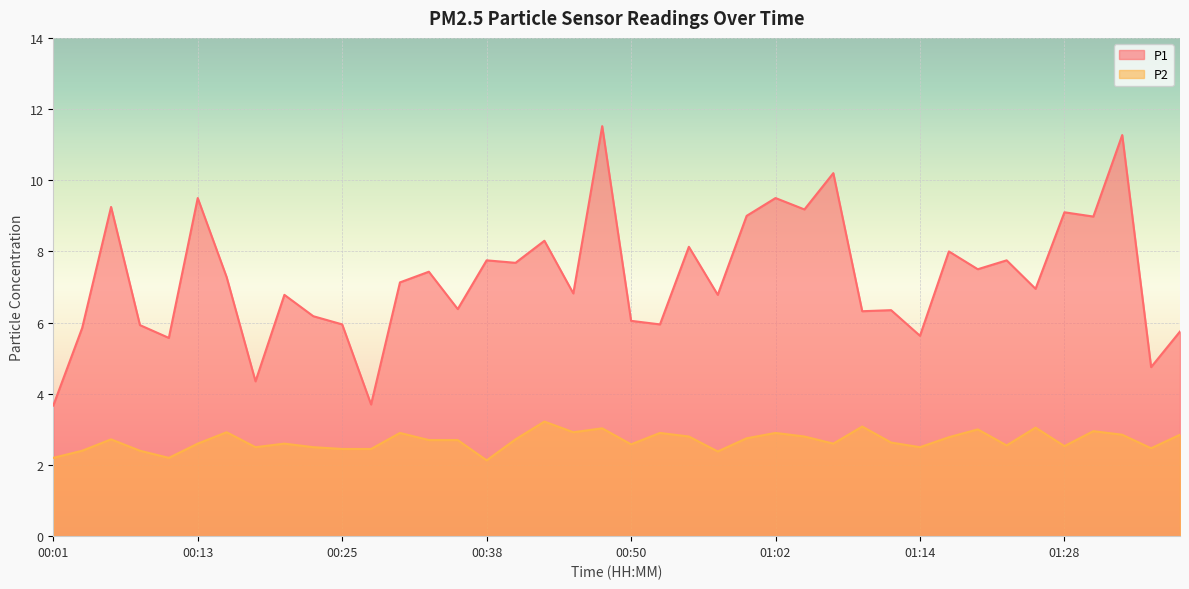

Is the value of P1 at 01:09 greater than the value of P2 at 00:06?

Yes